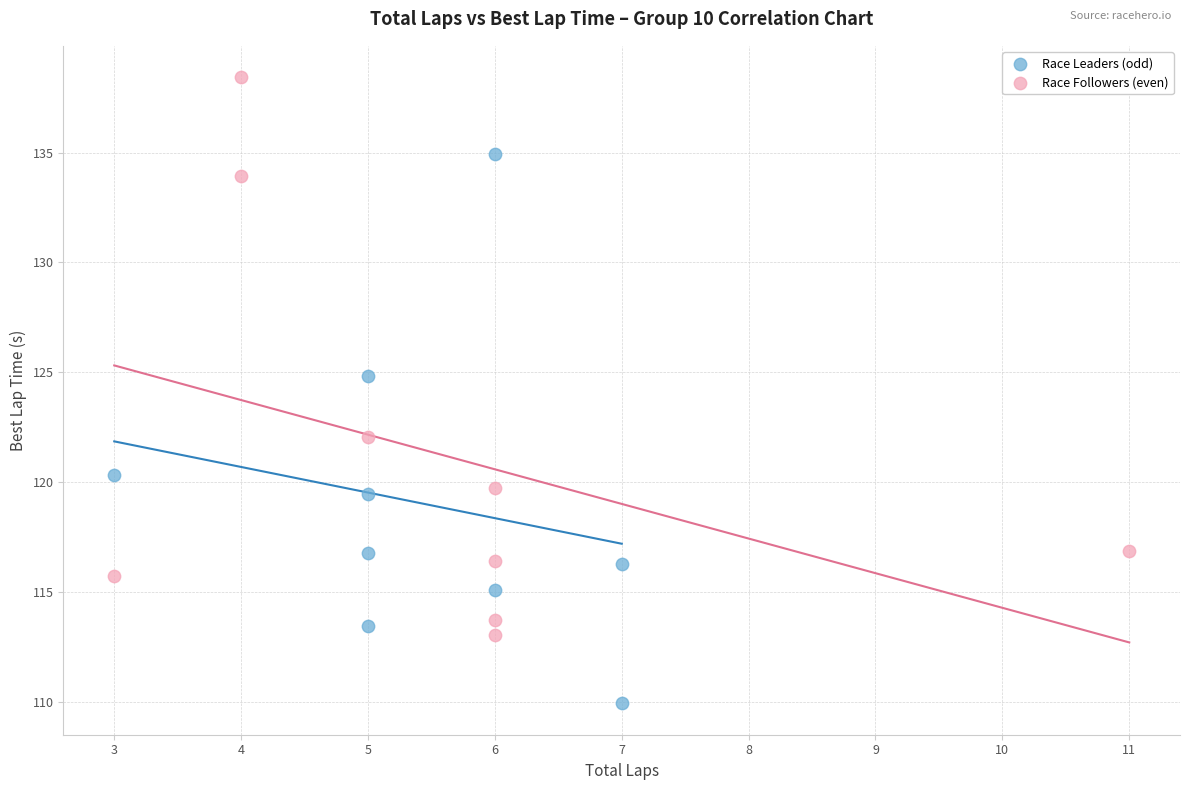

Which series contains the highest Y value?

Race Followers (even)